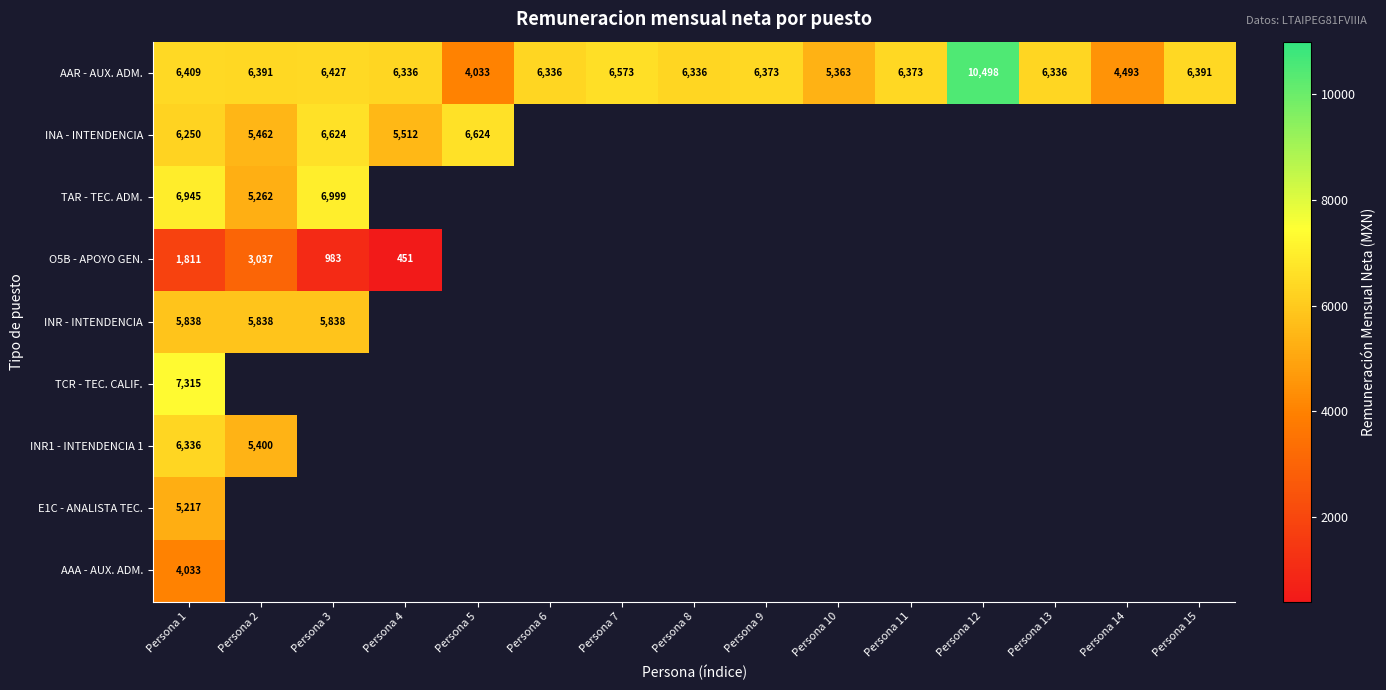

What is the greatest value displayed?

10498.0